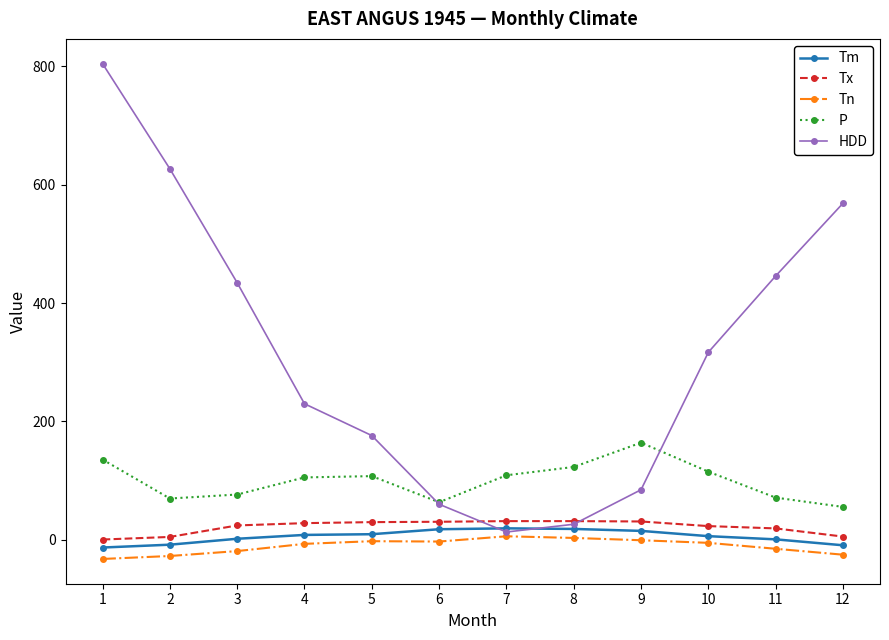

What are all the series names shown in the legend?

Tm, Tx, Tn, P, HDD